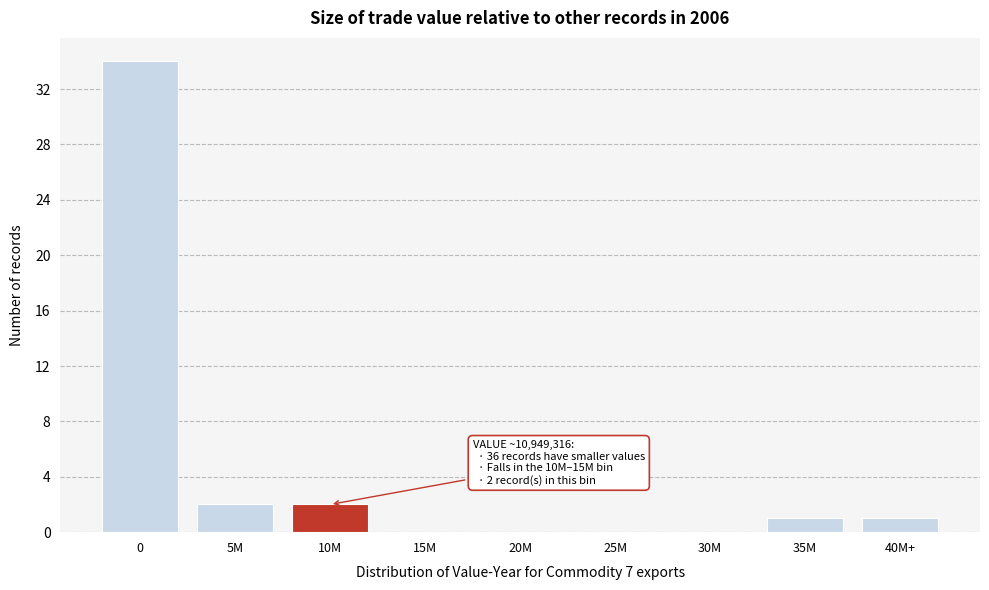

Reading right to left, what are all the values shown in this chart?

40M+=1	35M=1	30M=0	25M=0	20M=0	15M=0	10M=2	5M=2	0=34